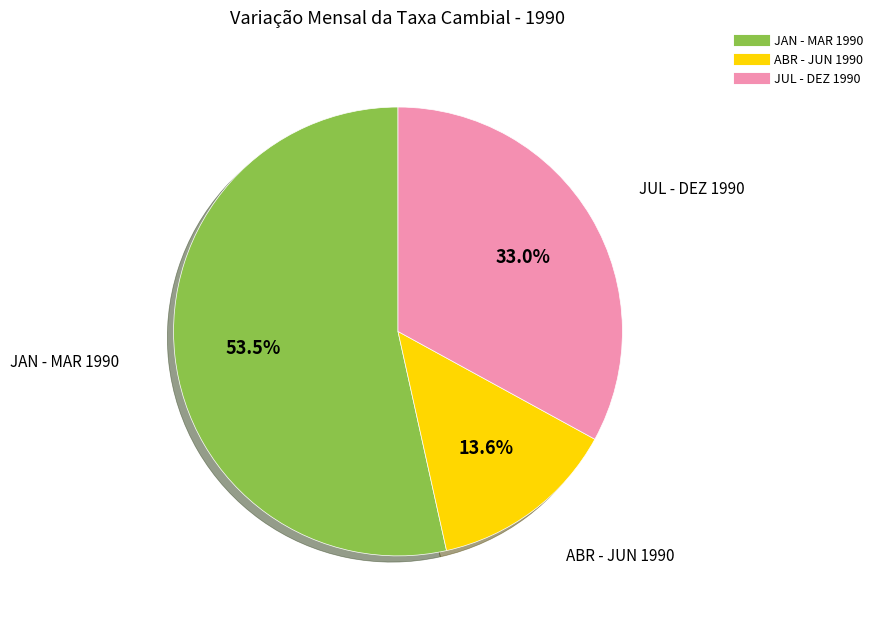

Is there any slice that represents more than half of the pie?

Yes